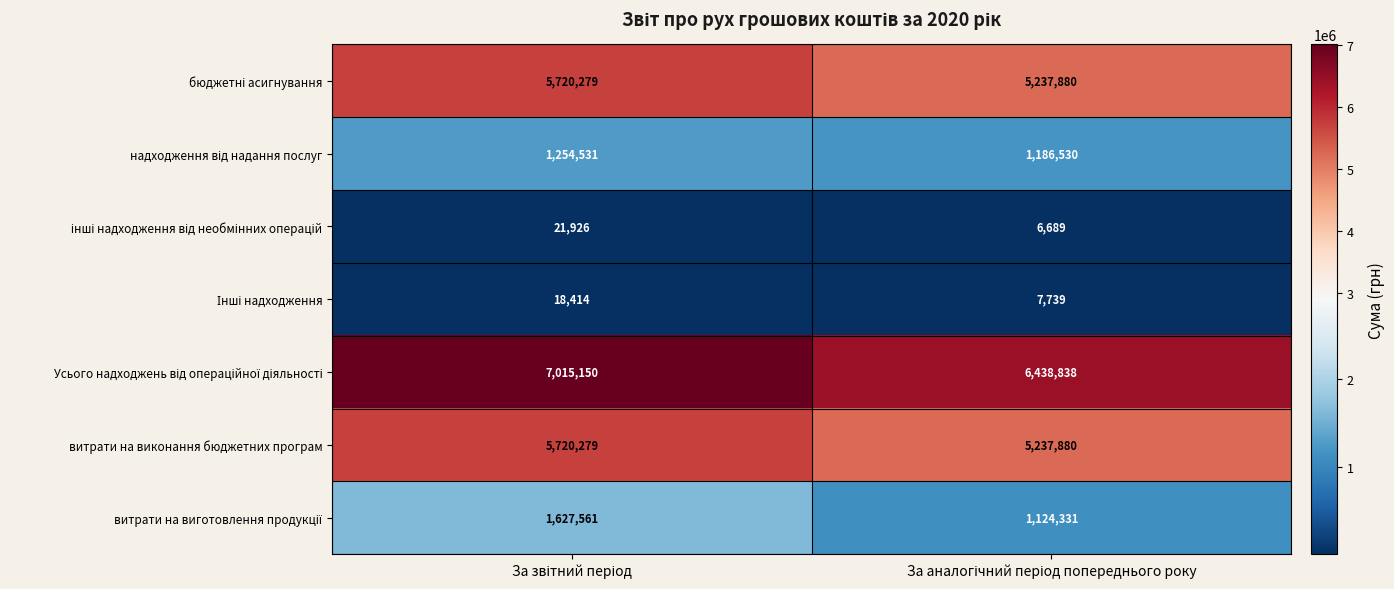

What is the maximum value shown in the chart?

7015150